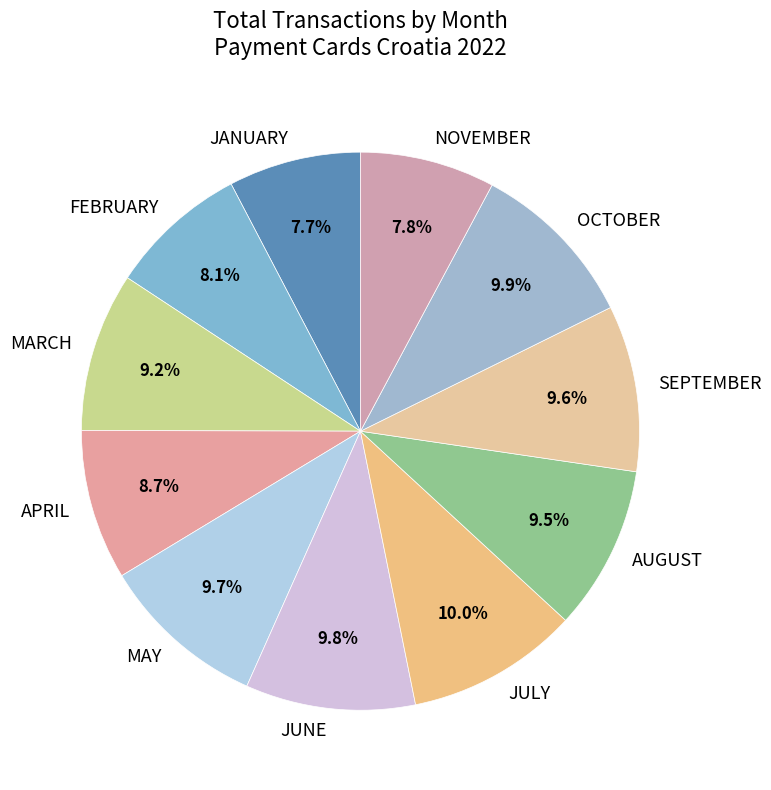

Count the number of slices in the pie.

11